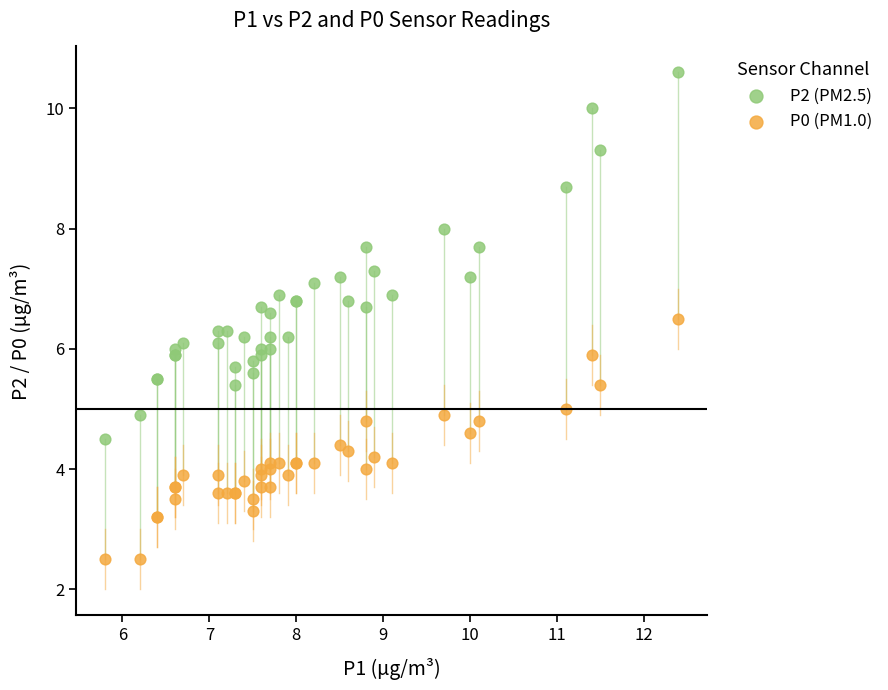

Which series contains the highest Y value?

P2 (PM2.5)